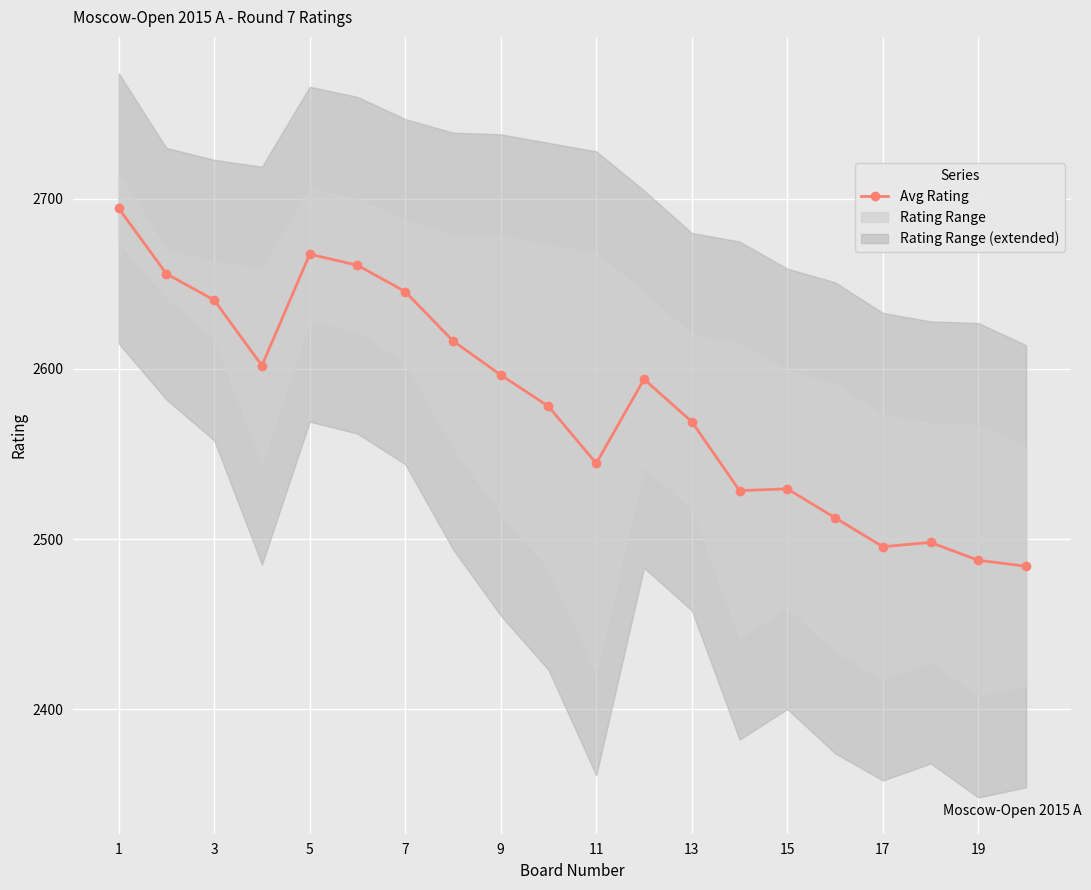

The chart shows a value of 1591.7 at 7. True or false?

False